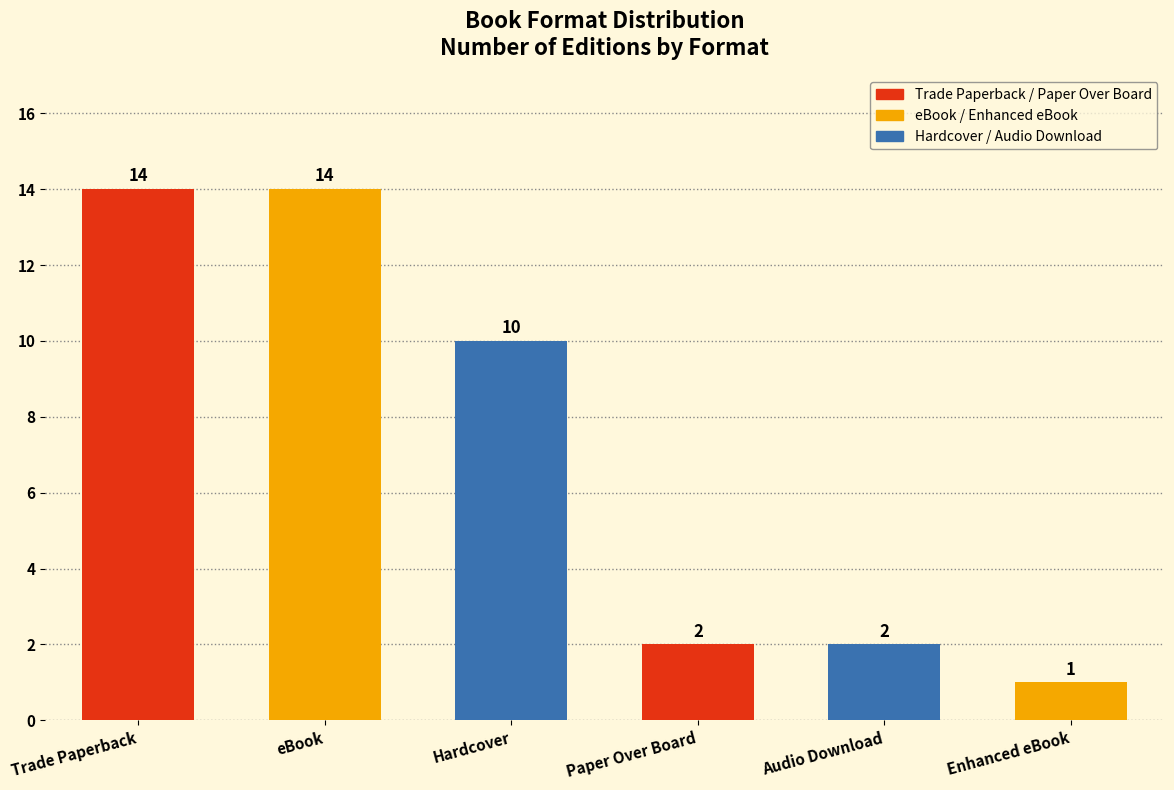

What is the maximum value shown in the chart?

14